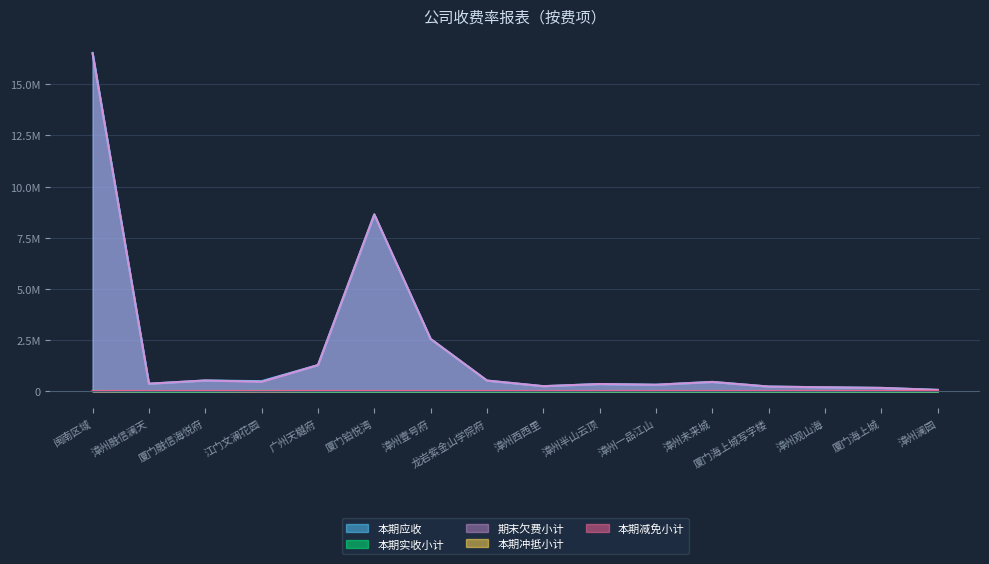

True or false: 本期实收小计 and 期末欠费小计 cross at least once.

False